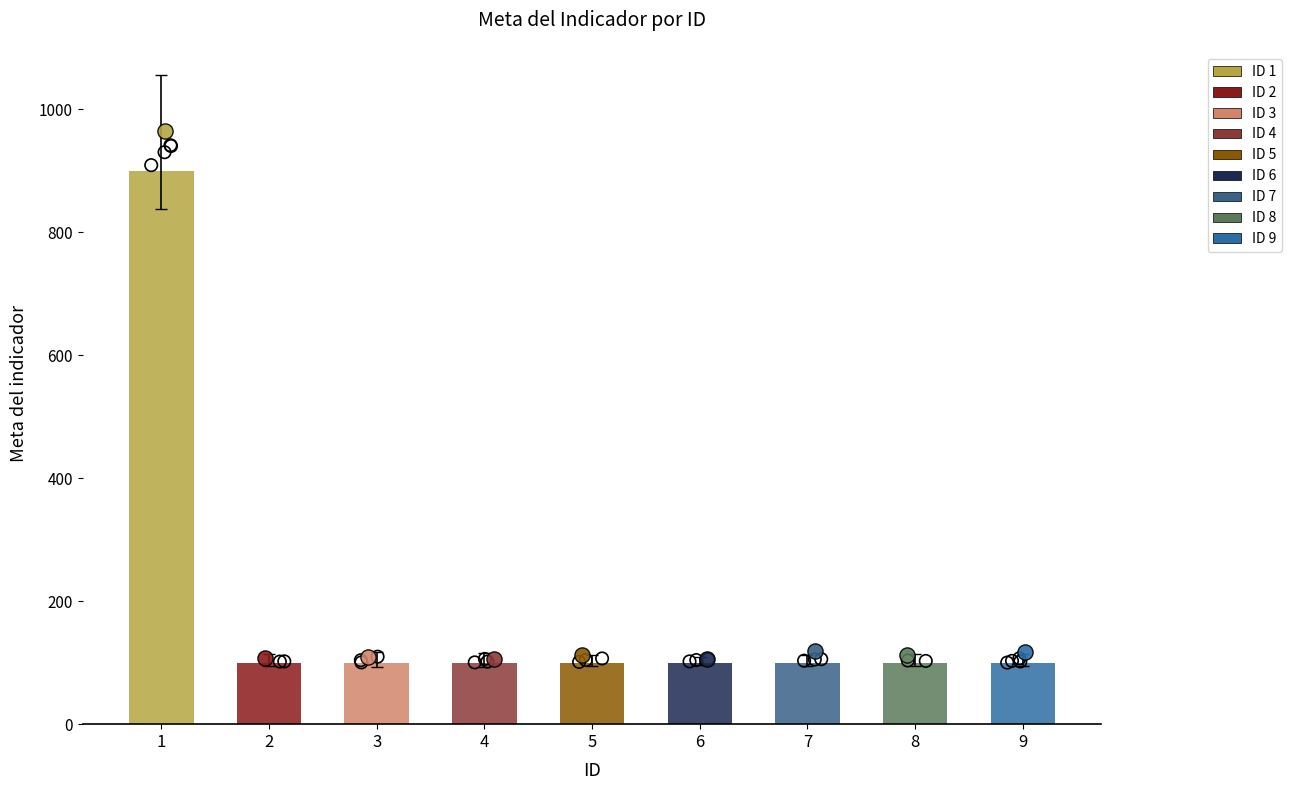

Which has a higher value, Indicador 5 or Indicador 6?

Indicador 5